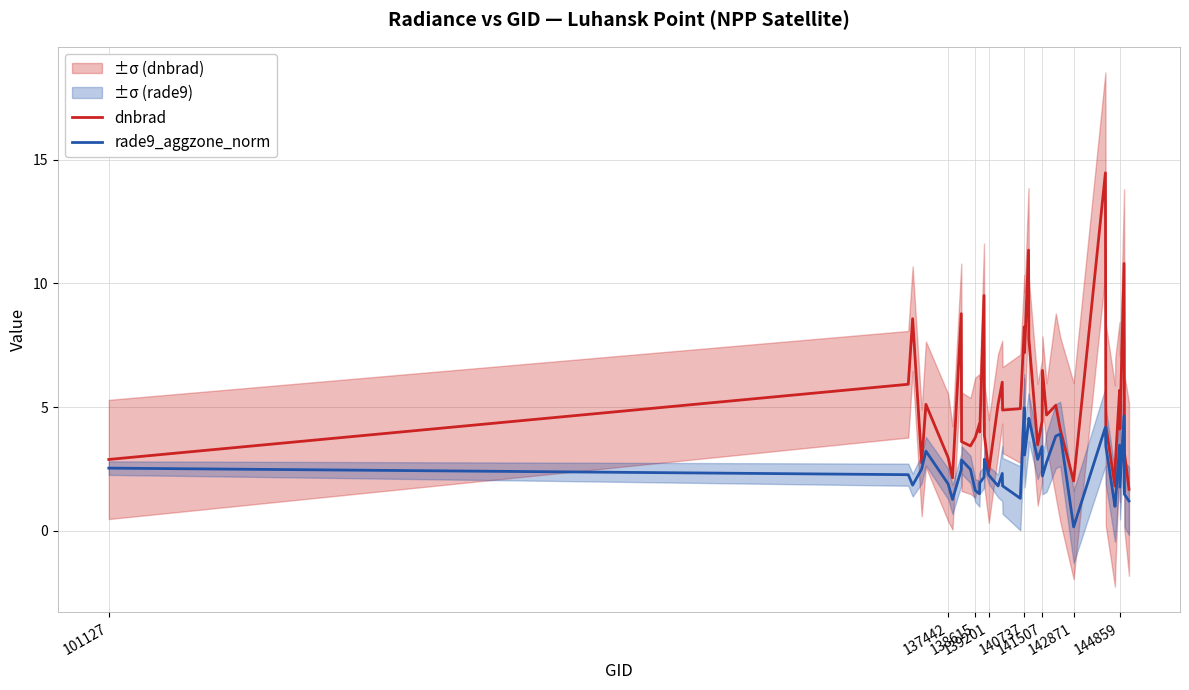

What is the maximum value for rade9_aggzone_norm?

5.0